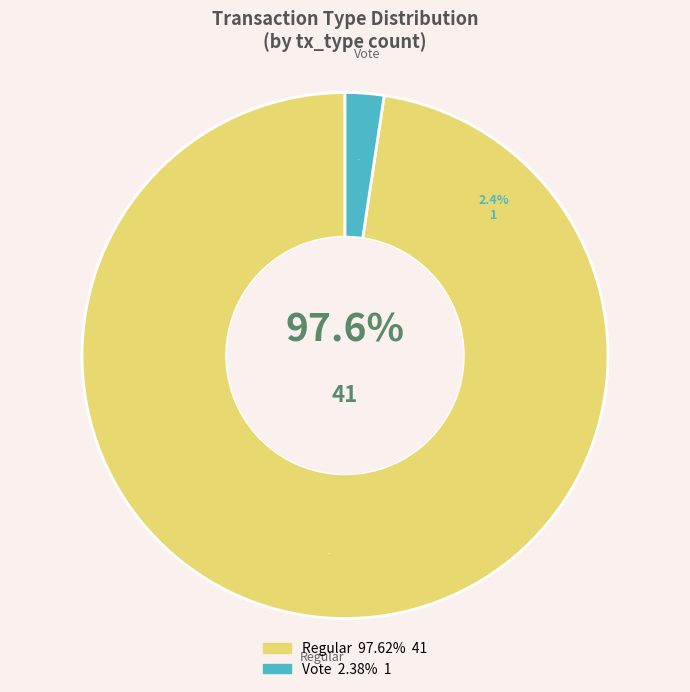

Count the number of slices in the pie.

2